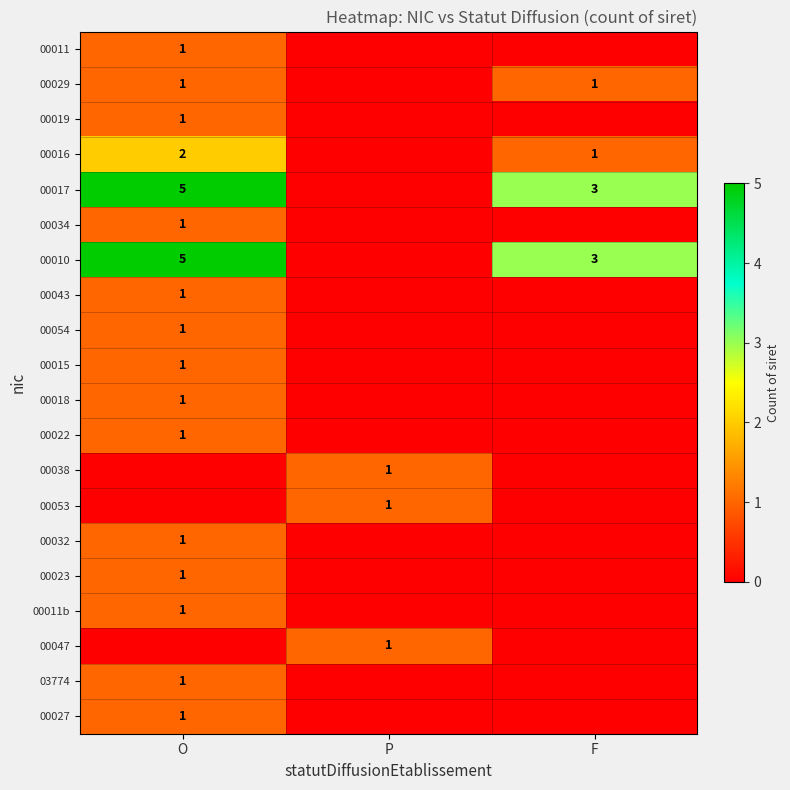

True or false: 00015 has a value of 2 at O.

False